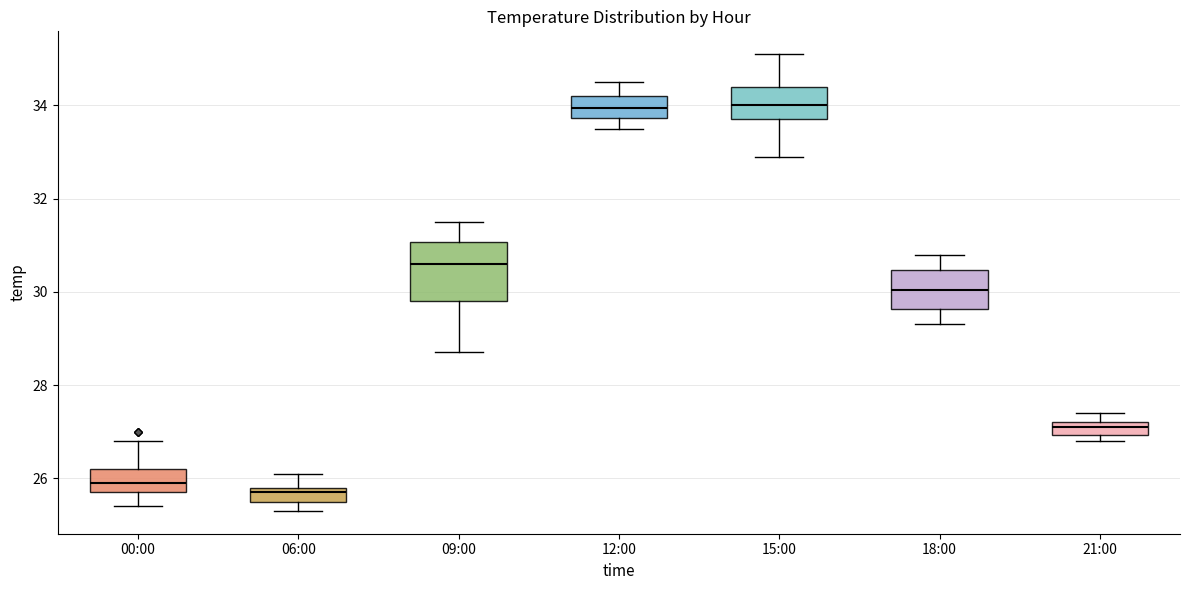

Which box is the tallest, from its lower edge to its upper edge?

09:00